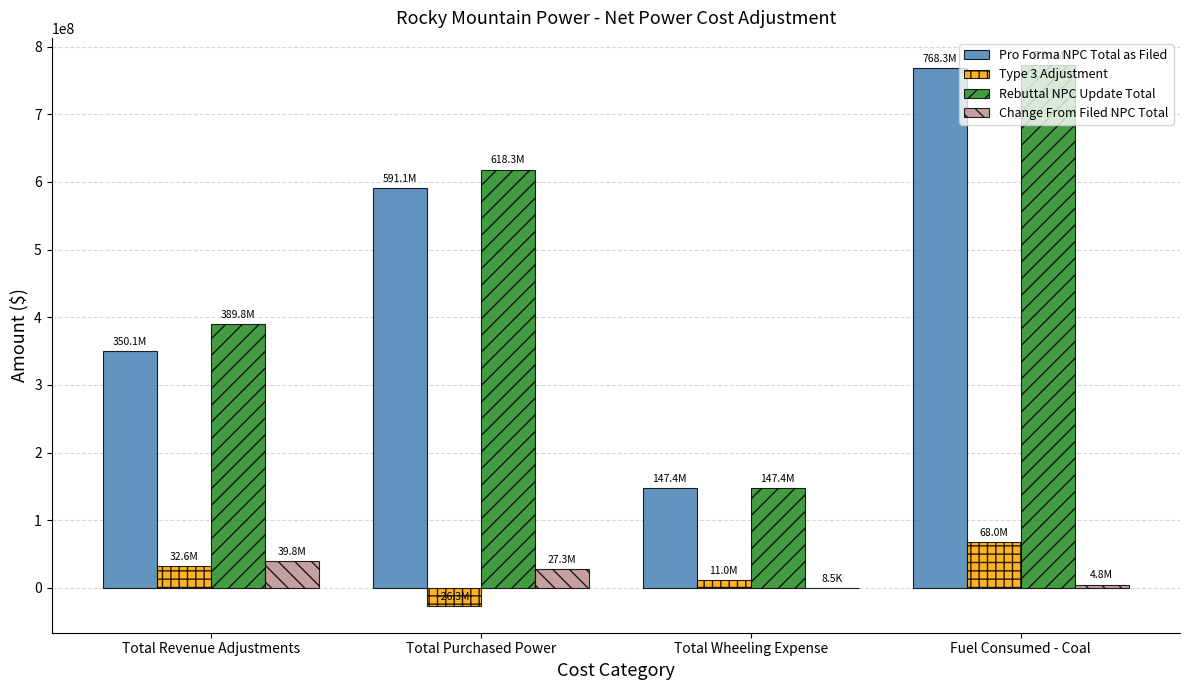

Are the bars horizontal?

No